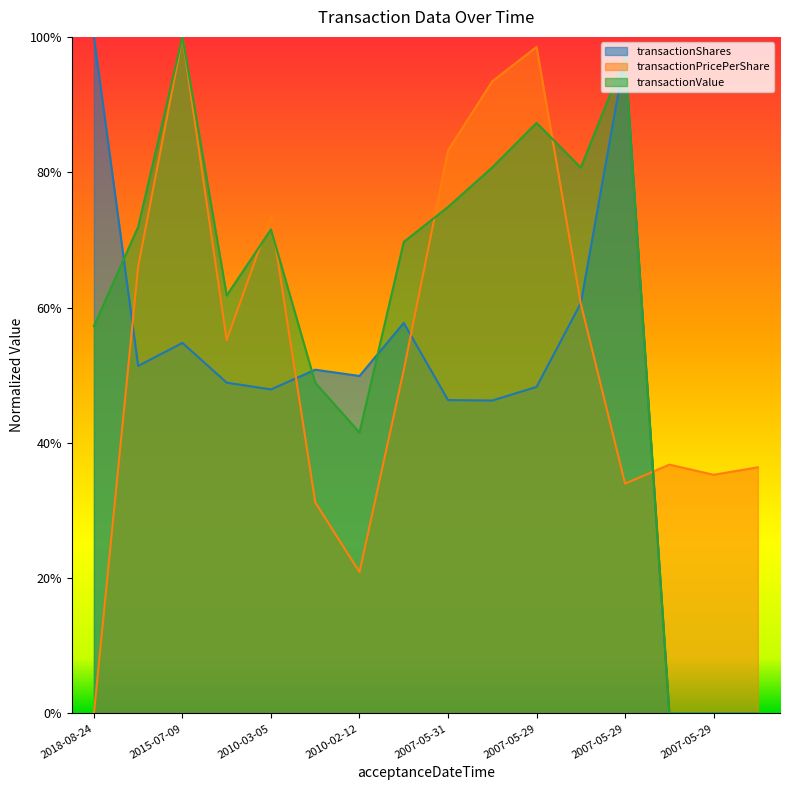

What are all the series names shown in the legend?

transactionShares, transactionPricePerShare, transactionValue